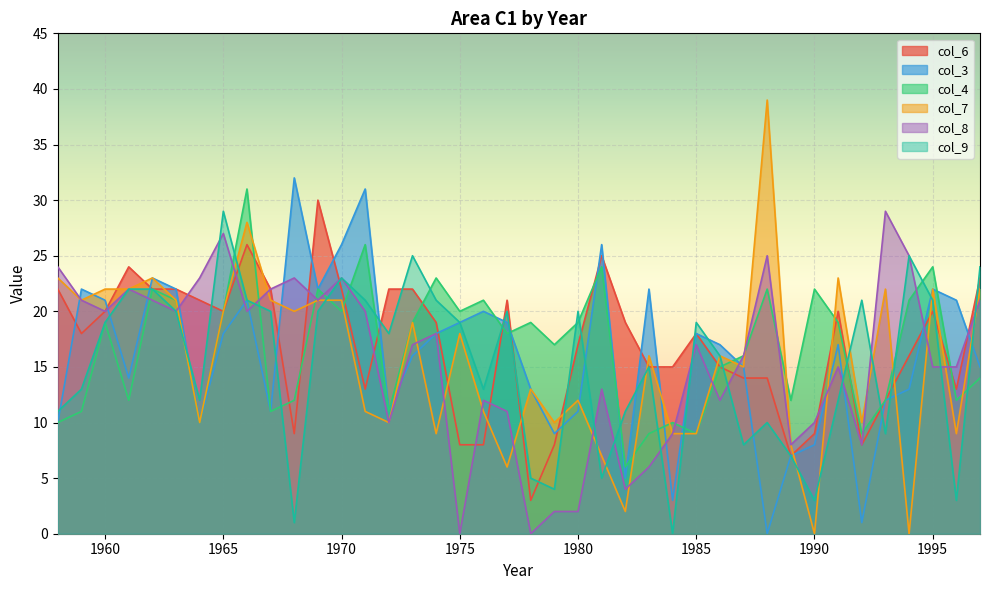

Reading left to right, what are all the values shown in this chart?

col_6: 1958=22	1959=18	1960=20	1961=24	1962=22	1963=22	1964=21	1965=20	1966=26	1967=22	1968=9	1969=30	1970=22	1971=13	1972=22	1973=22	1974=19	1975=8	1976=8	1977=21	1978=3	1979=8	1980=17	1981=25	1982=19	1983=15	1984=15	1985=18	1986=15	1987=14	1988=14	1989=7	1990=9	1991=20	1992=8	1993=12	1994=16	1995=20	1996=13	1997=23
col_3: 1958=10	1959=22	1960=21	1961=14	1962=23	1963=22	1964=10	1965=18	1966=21	1967=11	1968=32	1969=22	1970=26	1971=31	1972=11	1973=16	1974=18	1975=19	1976=20	1977=19	1978=13	1979=9	1980=11	1981=26	1982=5	1983=22	1984=3	1985=18	1986=17	1987=15	1988=0	1989=7	1990=8	1991=17	1992=1	1993=12	1994=13	1995=22	1996=21	1997=15
col_4: 1958=10	1959=11	1960=19	1961=12	1962=22	1963=21	1964=10	1965=20	1966=31	1967=11	1968=12	1969=22	1970=20	1971=26	1972=11	1973=19	1974=23	1975=20	1976=21	1977=18	1978=19	1979=17	1980=19	1981=24	1982=6	1983=9	1984=10	1985=9	1986=15	1987=16	1988=22	1989=12	1990=22	1991=19	1992=9	1993=12	1994=21	1995=24	1996=12	1997=14
col_7: 1958=23	1959=21	1960=22	1961=22	1962=23	1963=21	1964=10	1965=20	1966=28	1967=21	1968=20	1969=21	1970=21	1971=11	1972=10	1973=19	1974=9	1975=18	1976=11	1977=6	1978=13	1979=10	1980=12	1981=7	1982=2	1983=16	1984=9	1985=9	1986=16	1987=15	1988=39	1989=8	1990=0	1991=23	1992=10	1993=22	1994=0	1995=22	1996=9	1997=22
col_8: 1958=24	1959=21	1960=20	1961=22	1962=21	1963=20	1964=23	1965=27	1966=20	1967=22	1968=23	1969=21	1970=23	1971=20	1972=10	1973=17	1974=18	1975=0	1976=12	1977=11	1978=0	1979=2	1980=2	1981=13	1982=4	1983=6	1984=9	1985=17	1986=12	1987=16	1988=25	1989=8	1990=10	1991=15	1992=8	1993=29	1994=25	1995=15	1996=15	1997=21
col_9: 1958=11	1959=13	1960=19	1961=22	1962=22	1963=20	1964=12	1965=29	1966=21	1967=20	1968=1	1969=20	1970=23	1971=21	1972=18	1973=25	1974=21	1975=19	1976=13	1977=20	1978=5	1979=4	1980=20	1981=5	1982=11	1983=15	1984=0	1985=19	1986=16	1987=8	1988=10	1989=7	1990=3	1991=12	1992=21	1993=9	1994=25	1995=21	1996=3	1997=24